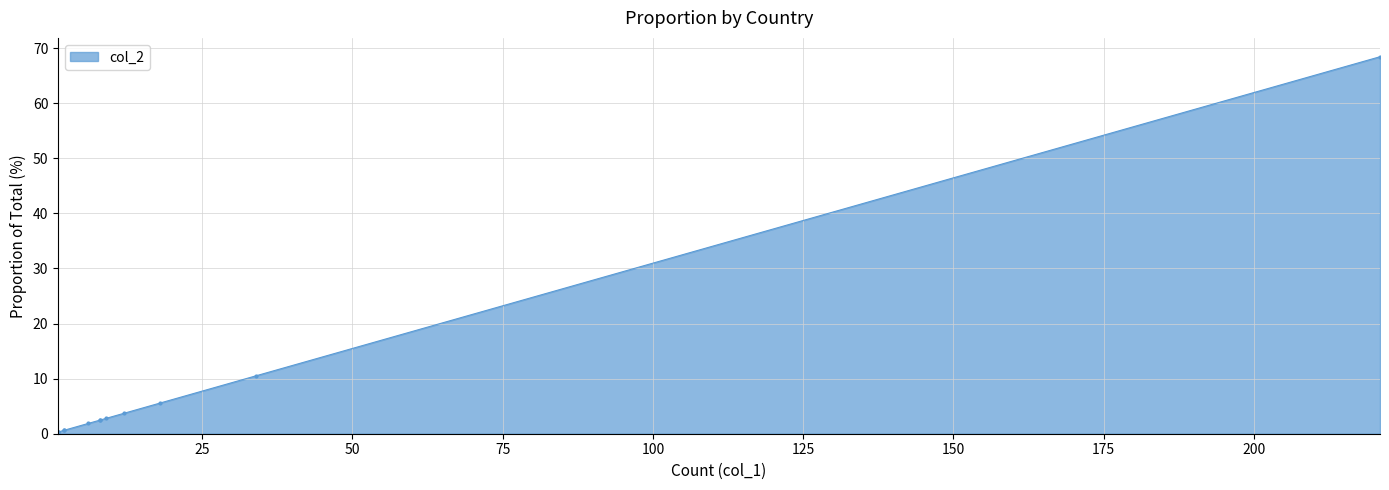

Reading left to right, transcribe all the data shown in this chart.

221=68.4	34=10.5	18=5.6	12=3.7	9=2.8	8=2.5	8=2.5	6=1.9	2=0.6	2=0.6	1=0.3	1=0.3	1=0.3